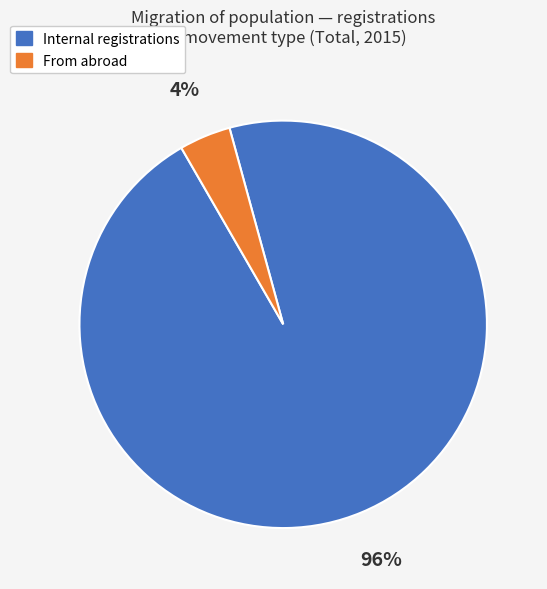

Is there a majority slice in this chart?

Yes